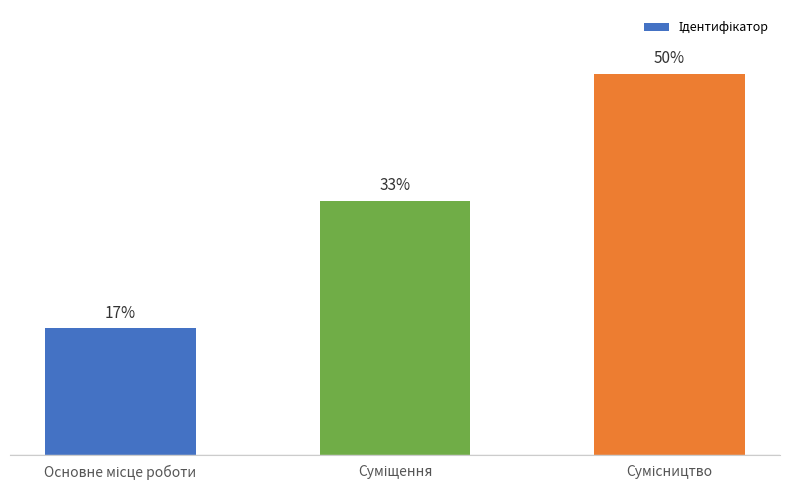

Does the chart contain any negative values?

No